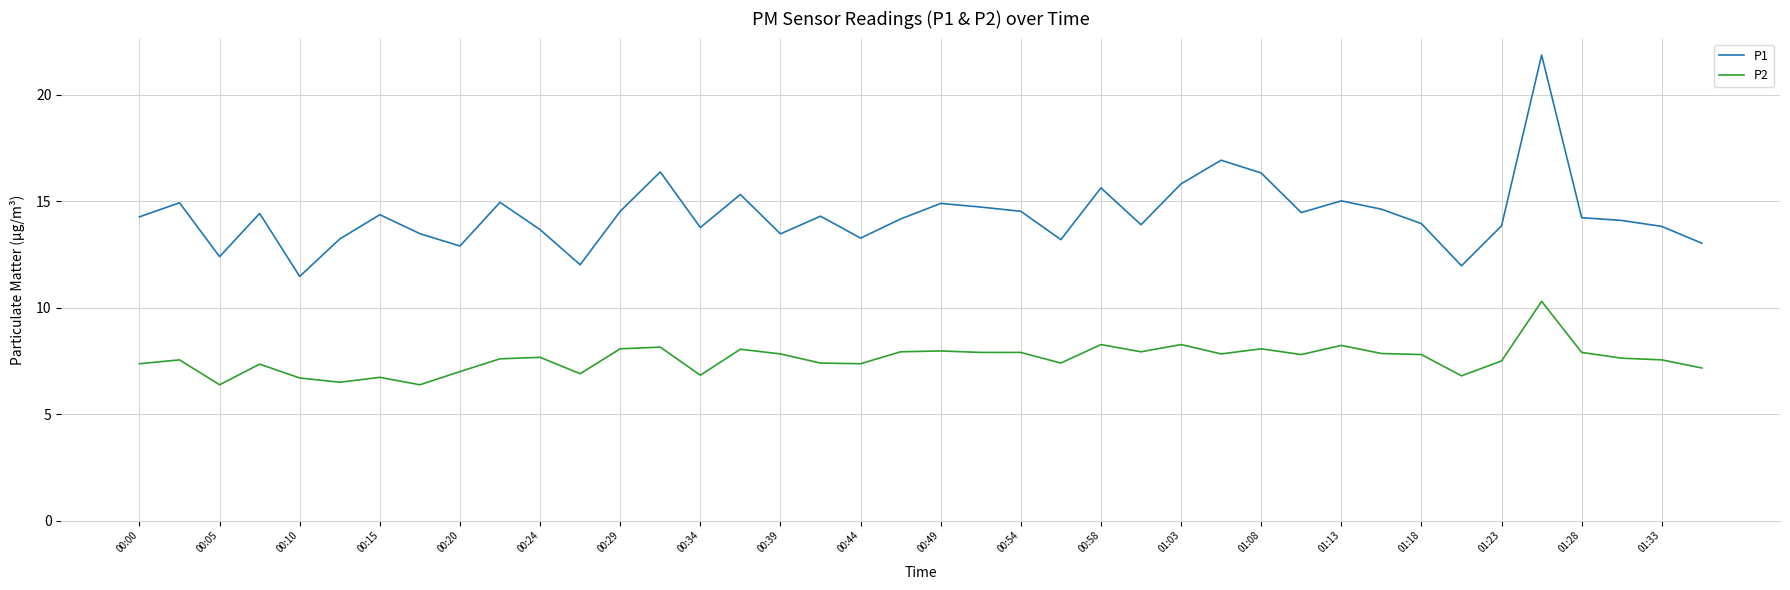

Which series has the largest range (max minus min)?

P1